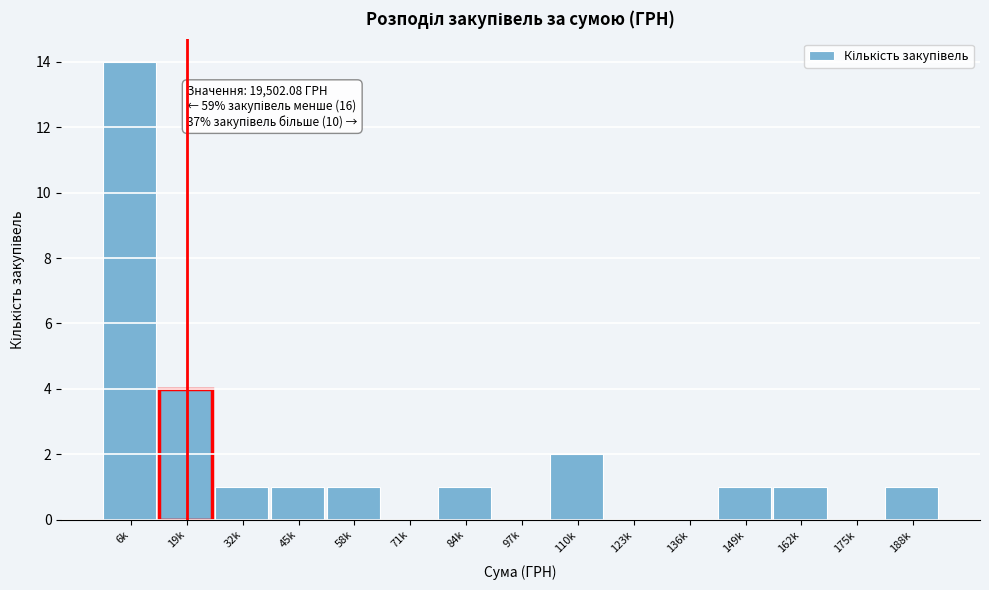

Reading right to left, list all the values displayed in this chart.

188k=1	175k=0	162k=1	149k=1	136k=0	123k=0	110k=2	97k=0	84k=1	71k=0	58k=1	45k=1	32k=1	19k=4	6k=14